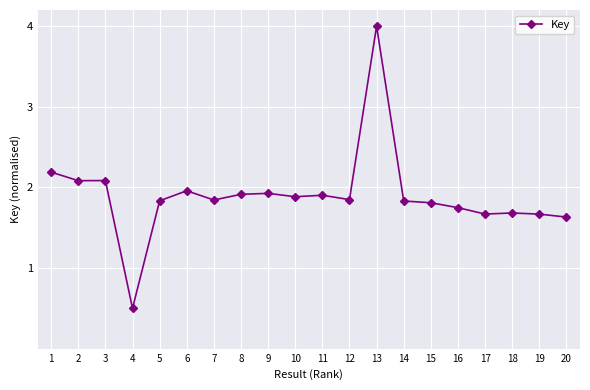

What is the value of the 3rd point from the left?

2.1